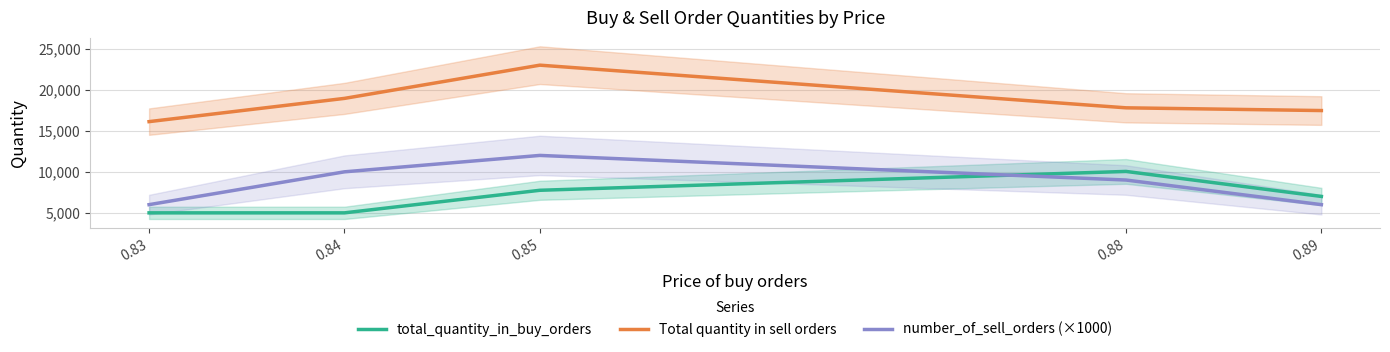

What is the difference between the maximum and minimum values in the total_quantity_in_buy_orders series?

5049